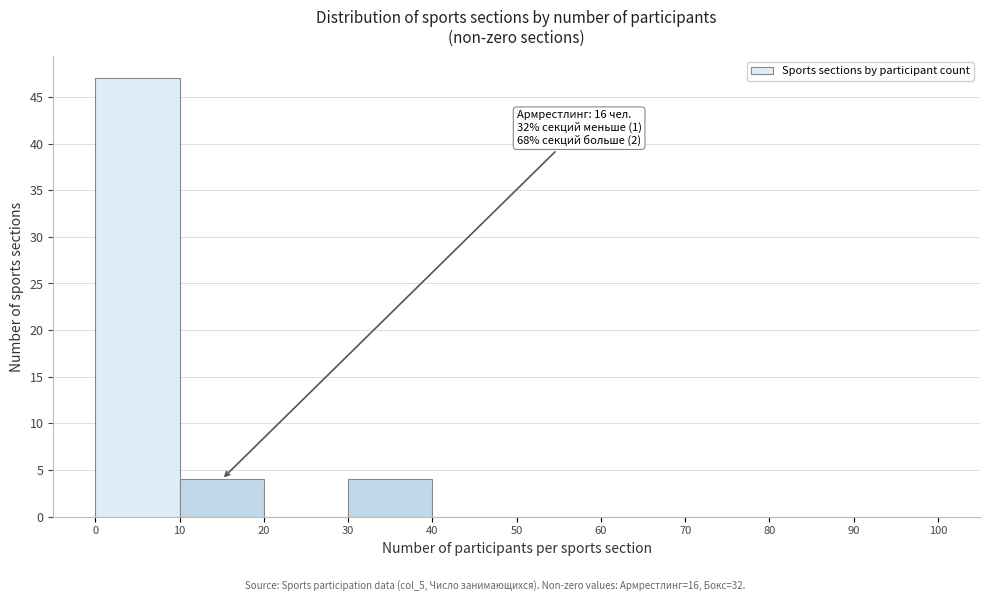

Which range on the x-axis has the tallest bar?

0 to 10